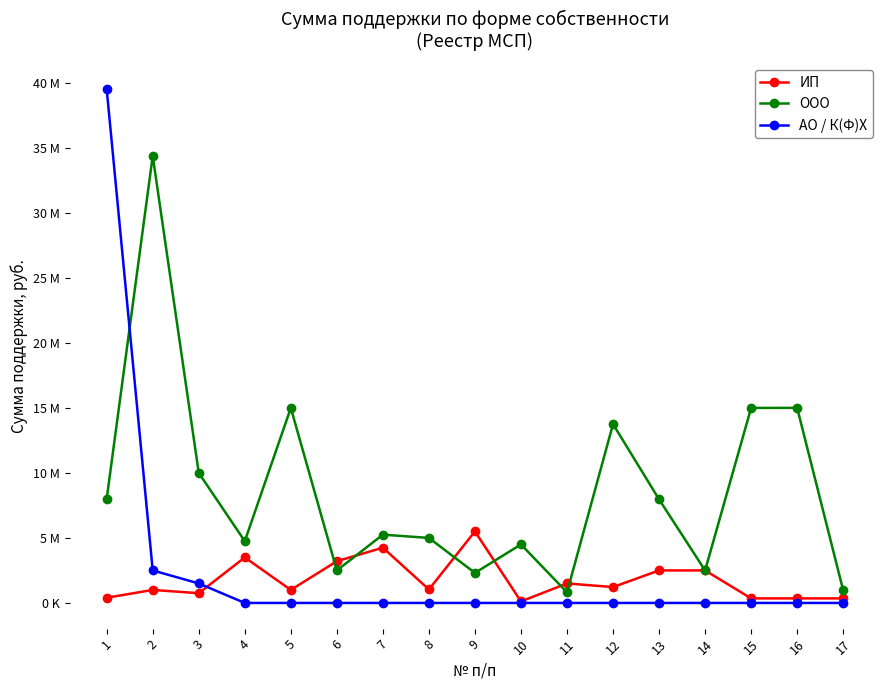

What is the difference between the highest and lowest values at 7?

5250000.0